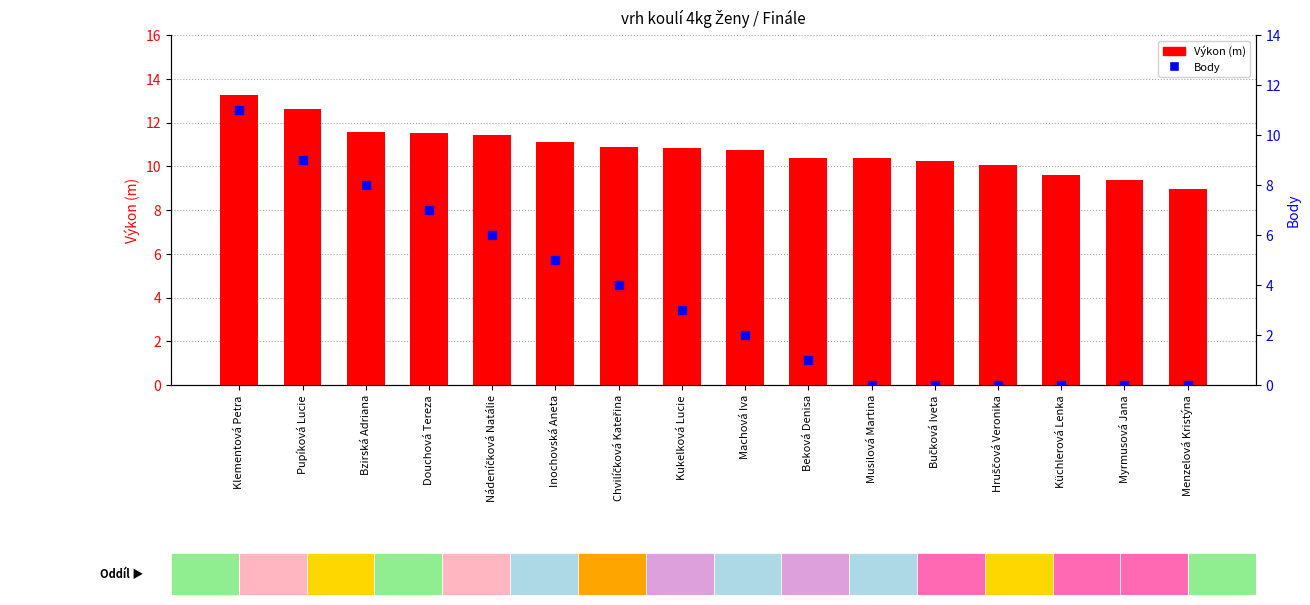

Which series contains the highest Y value?

Výkon (m)